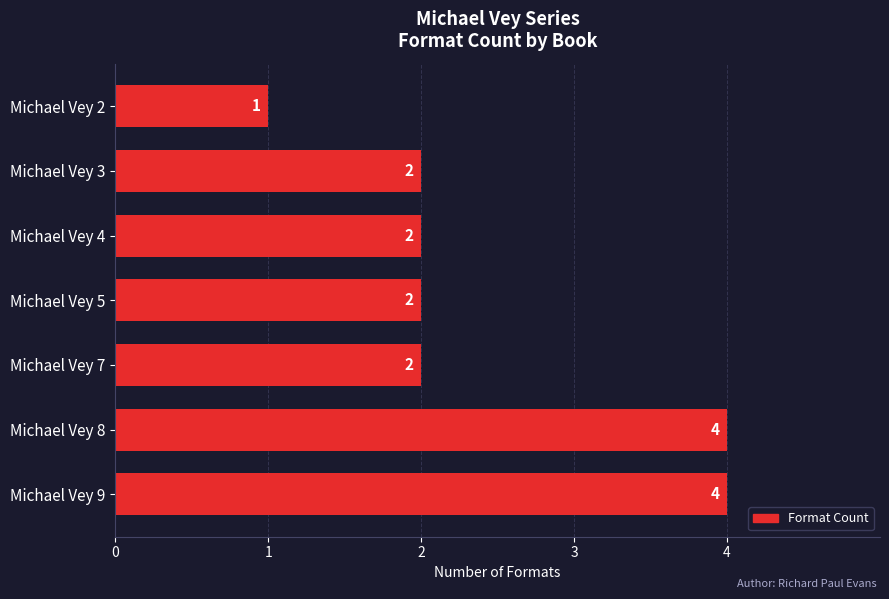

What is the maximum value shown in the chart?

4